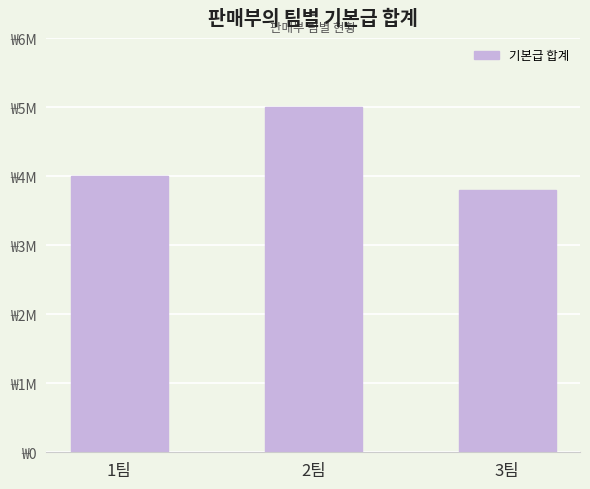

What is the sum of all values?

12800000